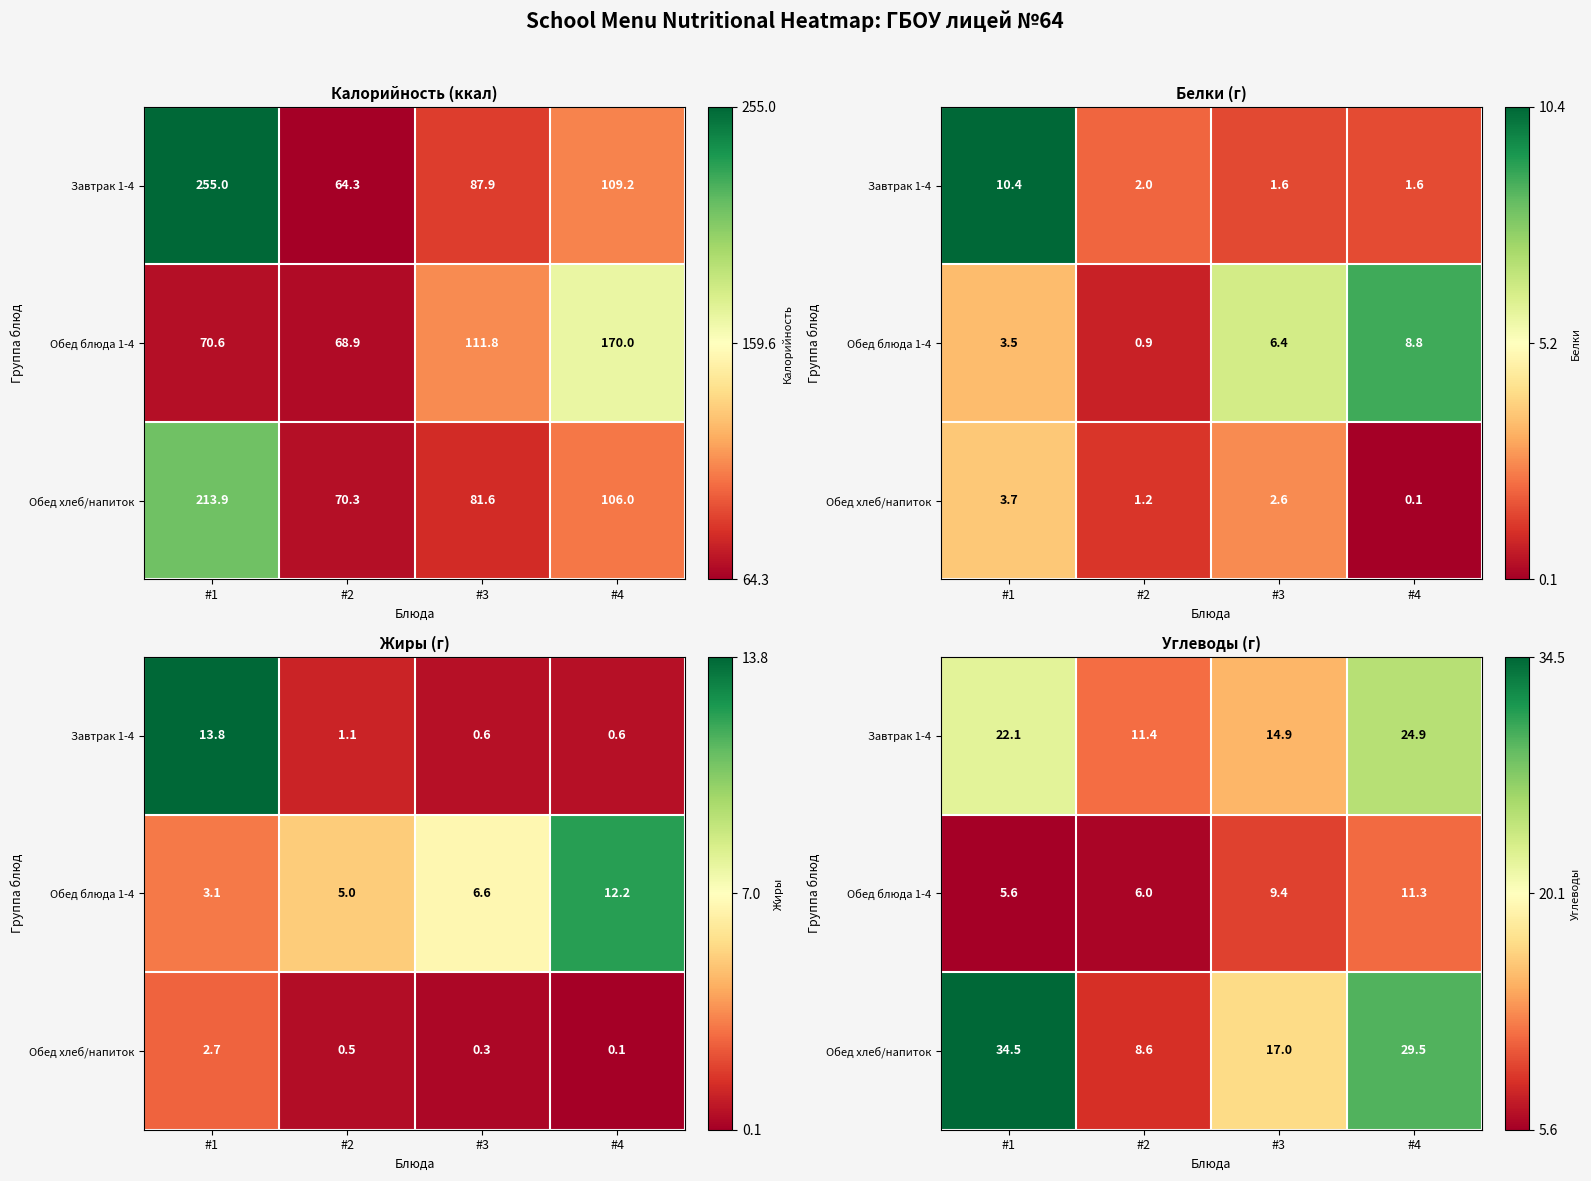

How many Обед хлеб/напиток values are between 0 and 1?

4